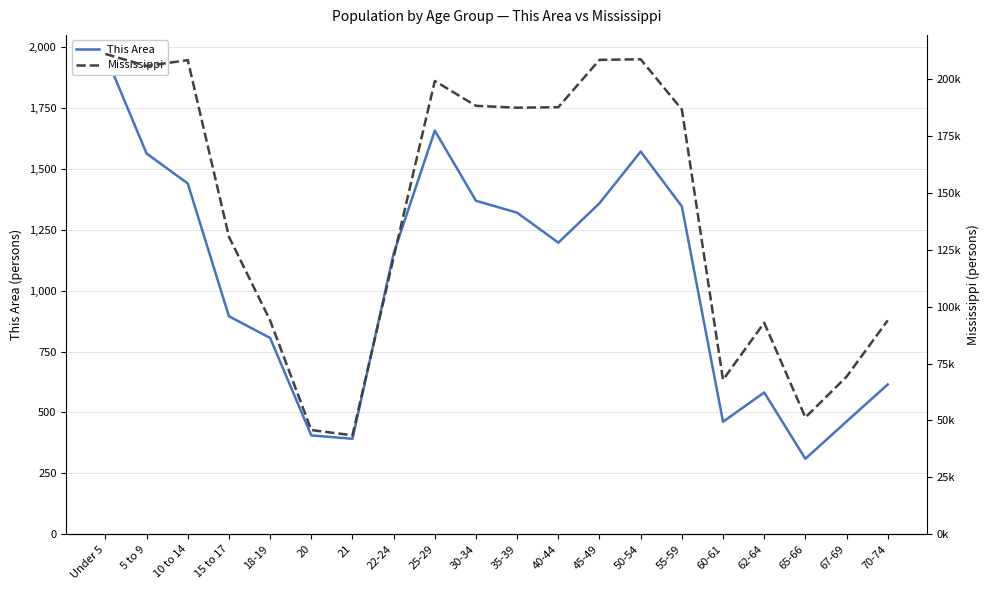

True or false: This Area and Mississippi cross at least once.

False